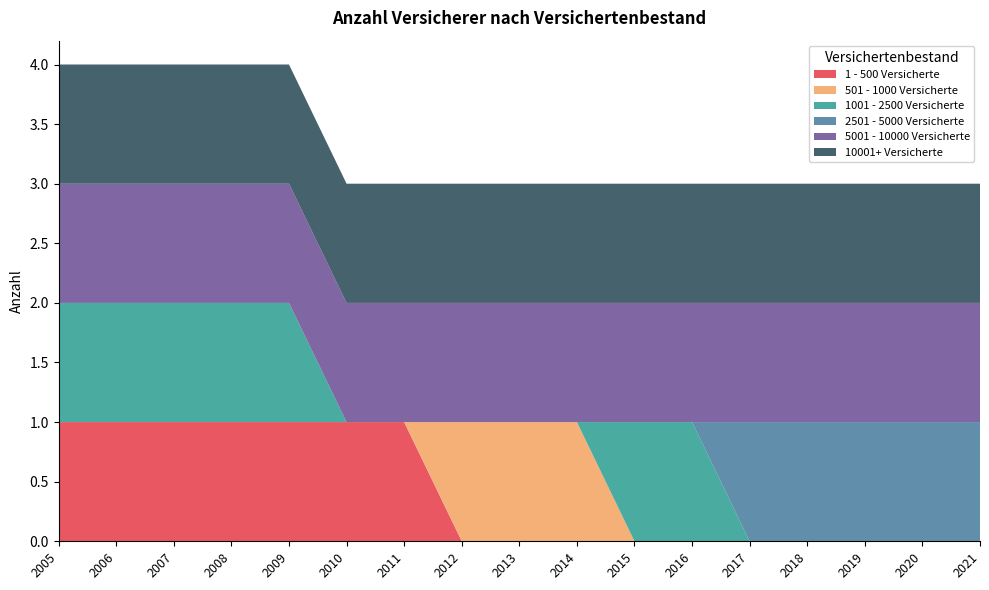

Reading left to right, what are all the values shown in this chart?

1 - 500 Versicherte: 2005=1	2006=1	2007=1	2008=1	2009=1	2010=1	2011=1	2012=0	2013=0	2014=0	2015=0	2016=0	2017=0	2018=0	2019=0	2020=0	2021=0
501 - 1000 Versicherte: 2005=0	2006=0	2007=0	2008=0	2009=0	2010=0	2011=0	2012=1	2013=1	2014=1	2015=0	2016=0	2017=0	2018=0	2019=0	2020=0	2021=0
1001 - 2500 Versicherte: 2005=1	2006=1	2007=1	2008=1	2009=1	2010=0	2011=0	2012=0	2013=0	2014=0	2015=1	2016=1	2017=0	2018=0	2019=0	2020=0	2021=0
2501 - 5000 Versicherte: 2005=0	2006=0	2007=0	2008=0	2009=0	2010=0	2011=0	2012=0	2013=0	2014=0	2015=0	2016=0	2017=1	2018=1	2019=1	2020=1	2021=1
5001 - 10000 Versicherte: 2005=1	2006=1	2007=1	2008=1	2009=1	2010=1	2011=1	2012=1	2013=1	2014=1	2015=1	2016=1	2017=1	2018=1	2019=1	2020=1	2021=1
10001+ Versicherte: 2005=1	2006=1	2007=1	2008=1	2009=1	2010=1	2011=1	2012=1	2013=1	2014=1	2015=1	2016=1	2017=1	2018=1	2019=1	2020=1	2021=1